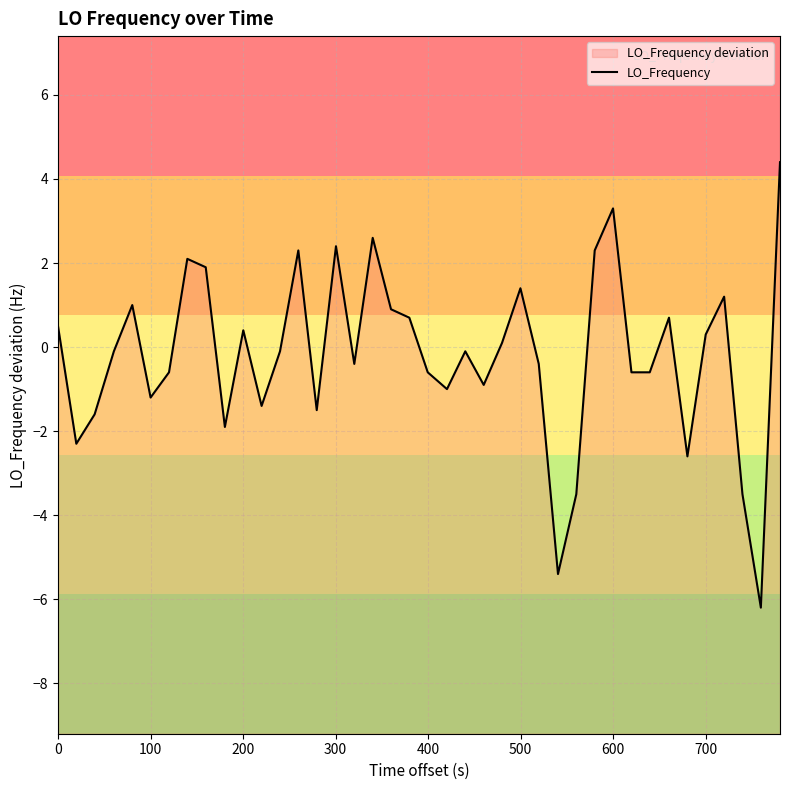

The value at 13 is 3.5. True or false?

False